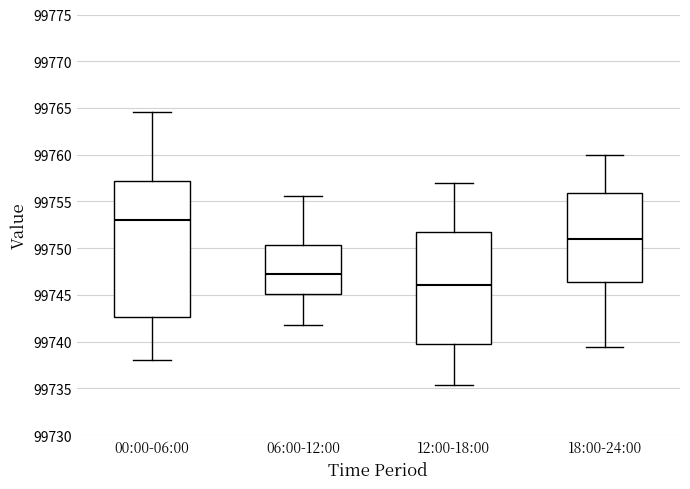

Comparing the boxes themselves (not the whiskers), which one is the tallest?

00:00-06:00